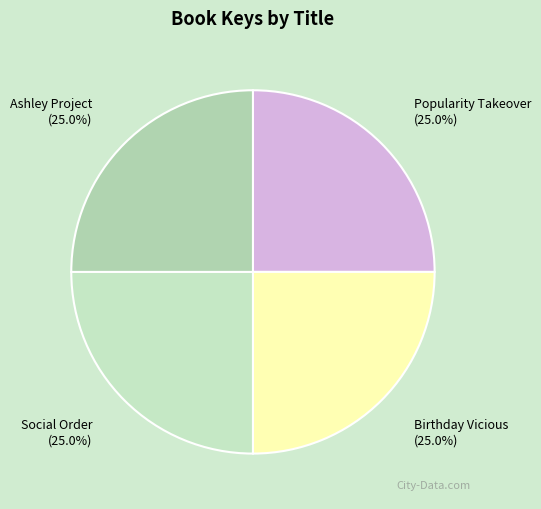

How many slices are in this pie chart?

4